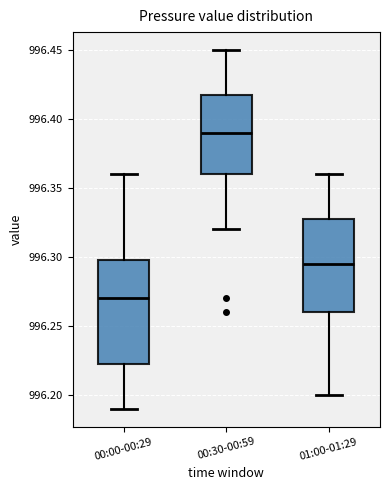

Reading left to right, read every box against the y-axis: the position of its median line, the range the box covers, and the ends of its whiskers. The values are not printed on the chart, so give them approximately, as read against the axis.

00:00-00:29: median 996.270, box 996.225 to 996.300, whiskers 996.190 to 996.360
00:30-00:59: median 996.390, box 996.360 to 996.420, whiskers 996.320 to 996.450
01:00-01:29: median 996.295, box 996.260 to 996.330, whiskers 996.200 to 996.360